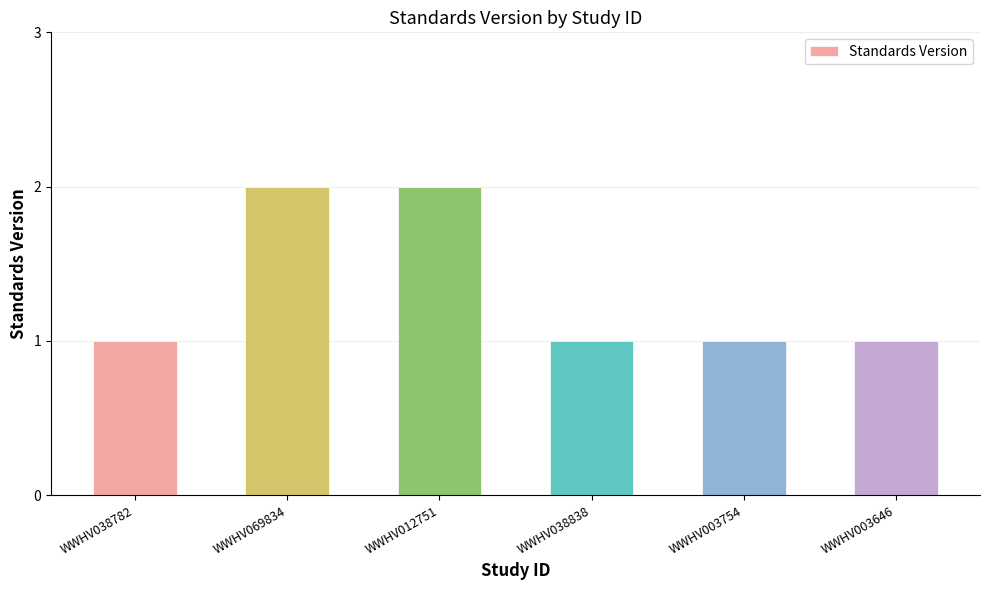

How many bars are there in total?

6